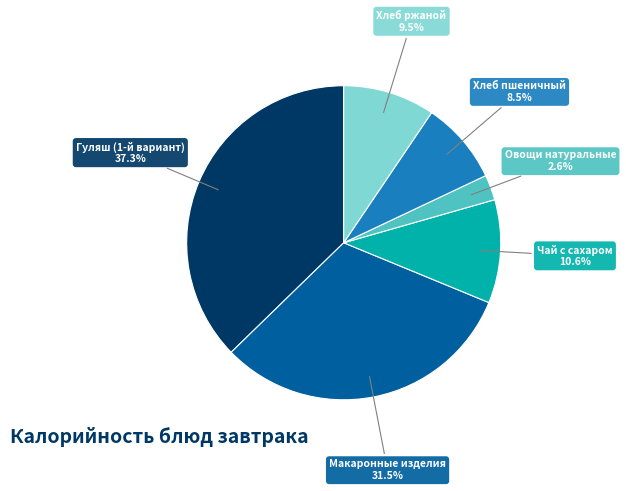

Does any single category account for the majority?

No